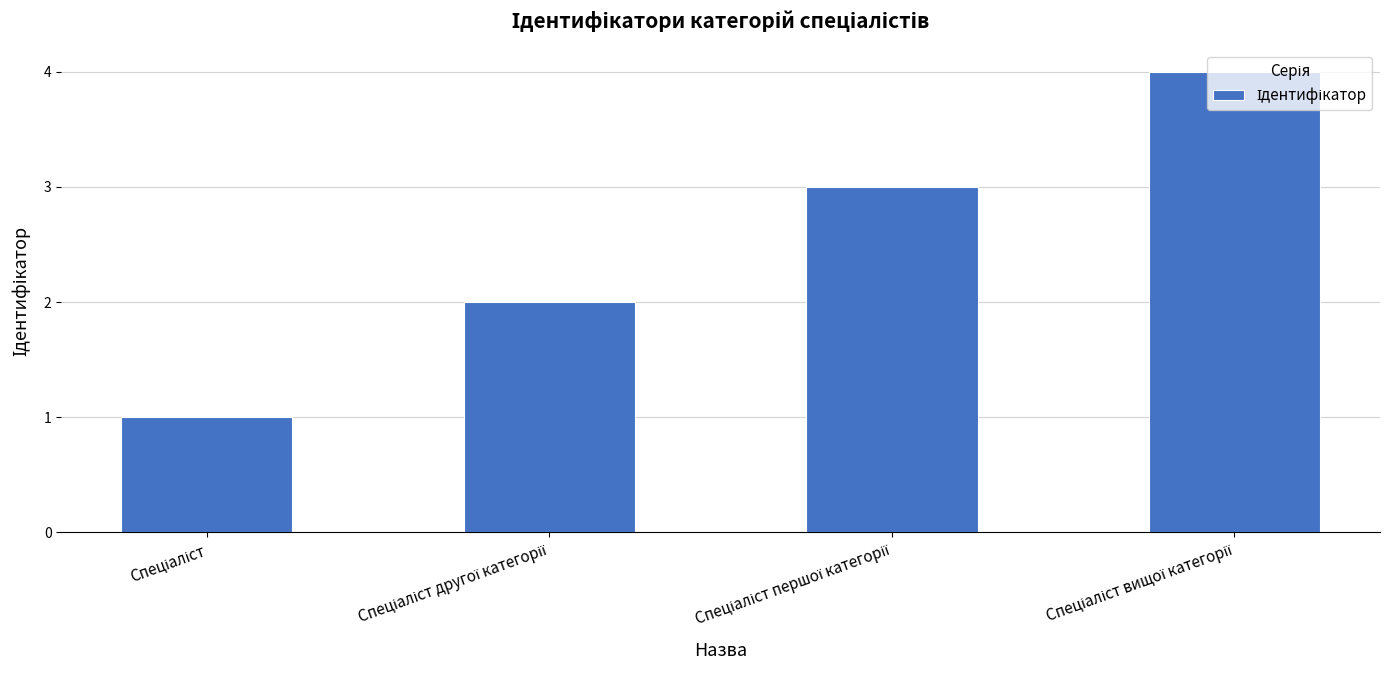

What is the sum of all values?

10